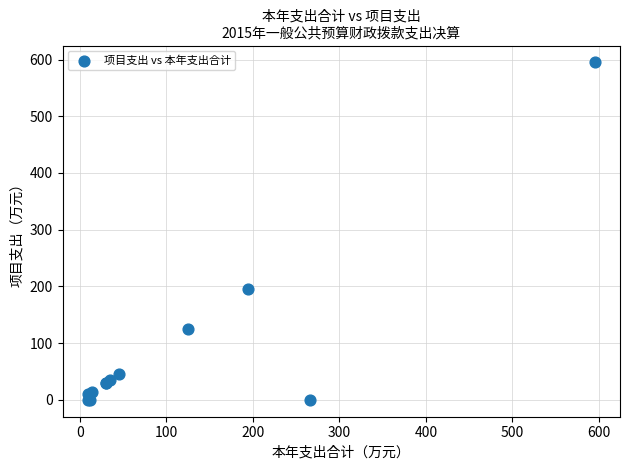

What Y value in the scatter plot is closest to 297?

195.0